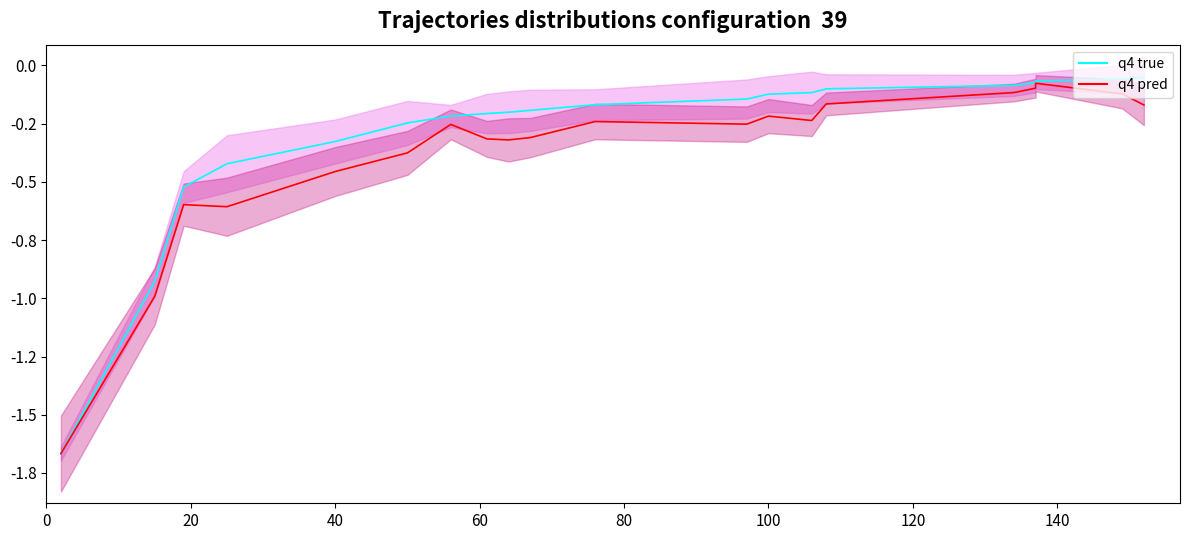

What is the spread (max minus min) of values at 100?

0.1